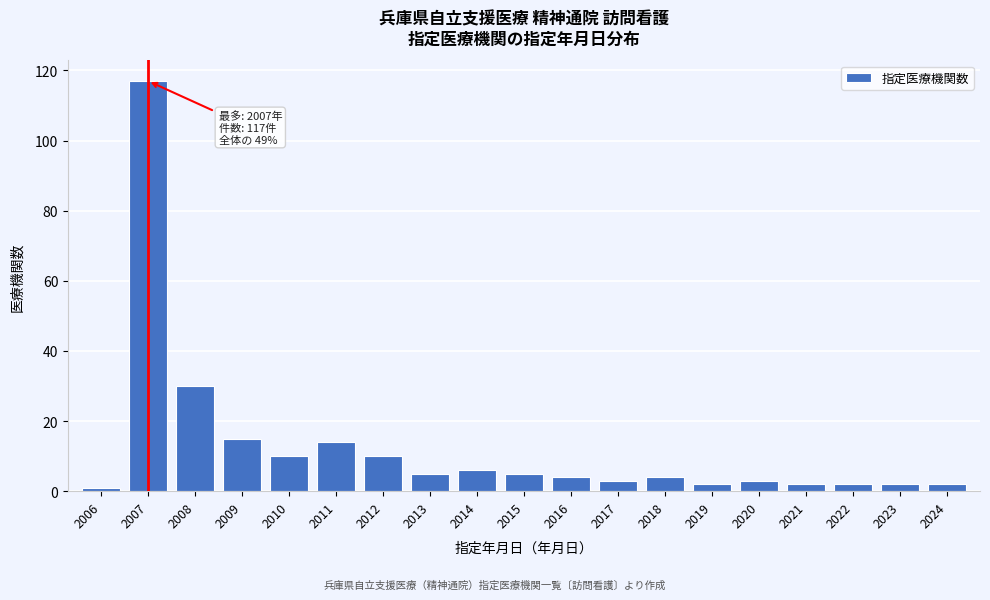

Reading right to left, list all the values displayed in this chart.

2	2	2	2	3	2	4	3	4	5	6	5	10	14	10	15	30	117	1